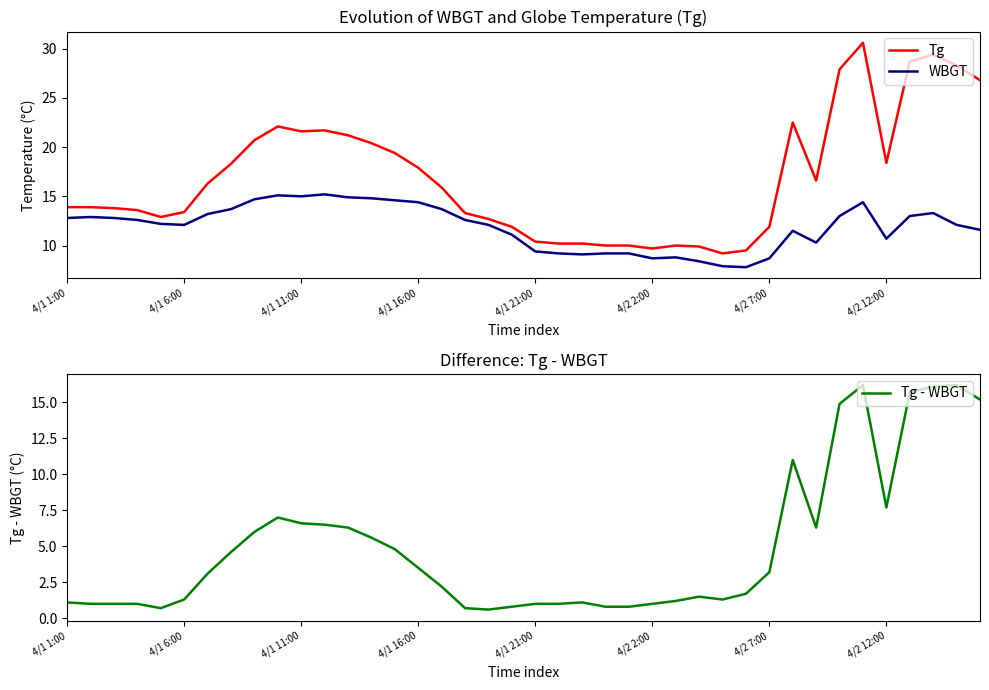

Rank the series by their average value, from lowest to highest.

Tg - WBGT, WBGT, Tg